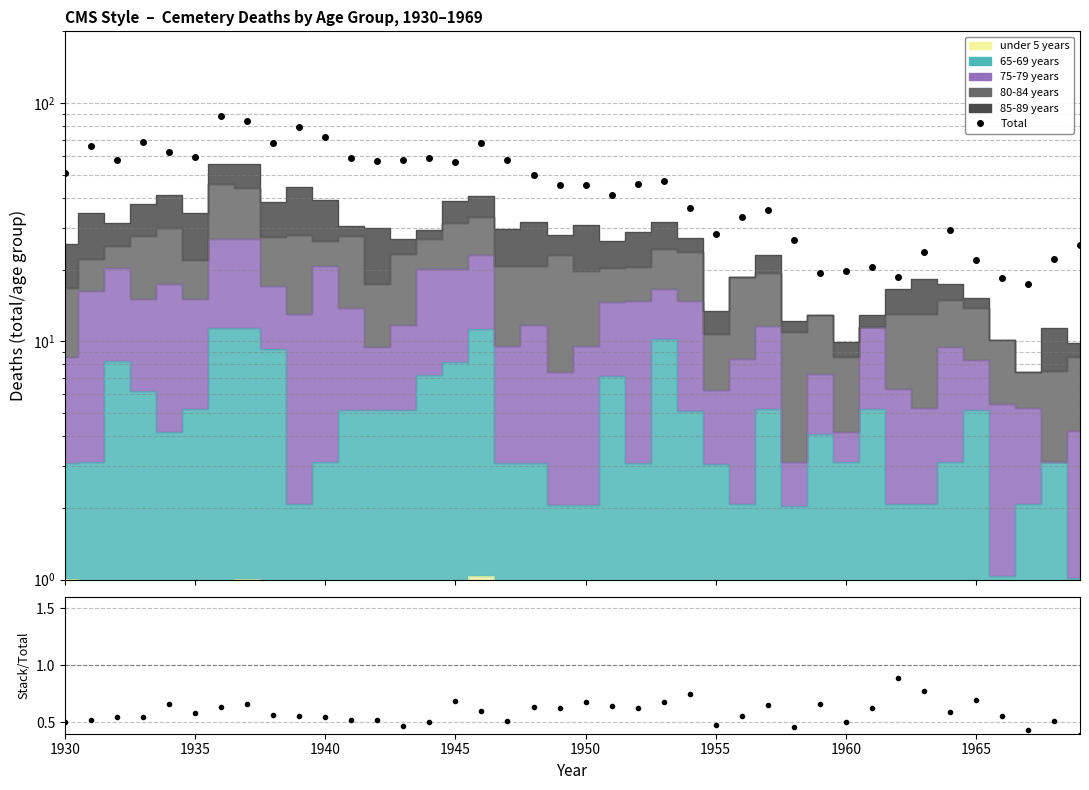

How many data points are less than 47?

20